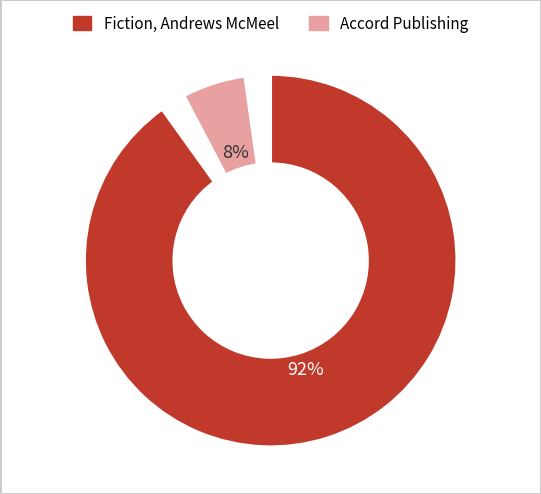

Does Accord Publishing, a division of Andrews McMeel account for over 50% of the chart?

No